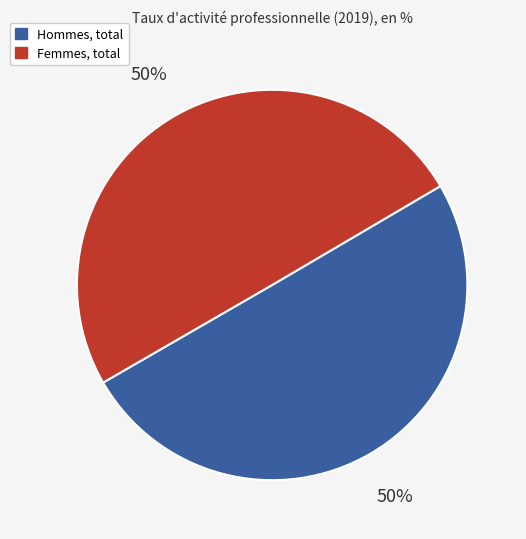

To the nearest percent, what is the average slice percentage?

50%